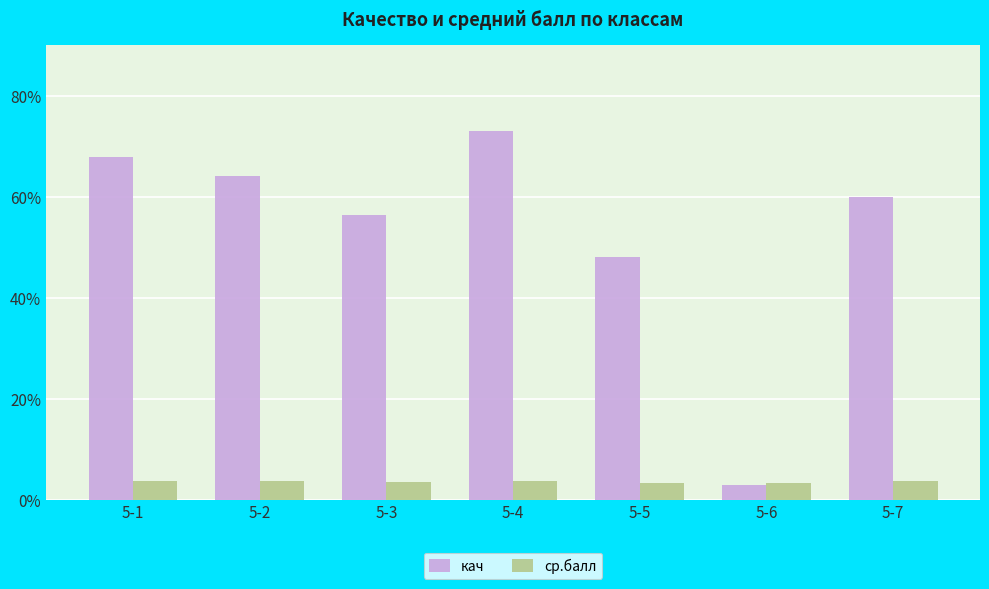

How many bars are there in each group?

2